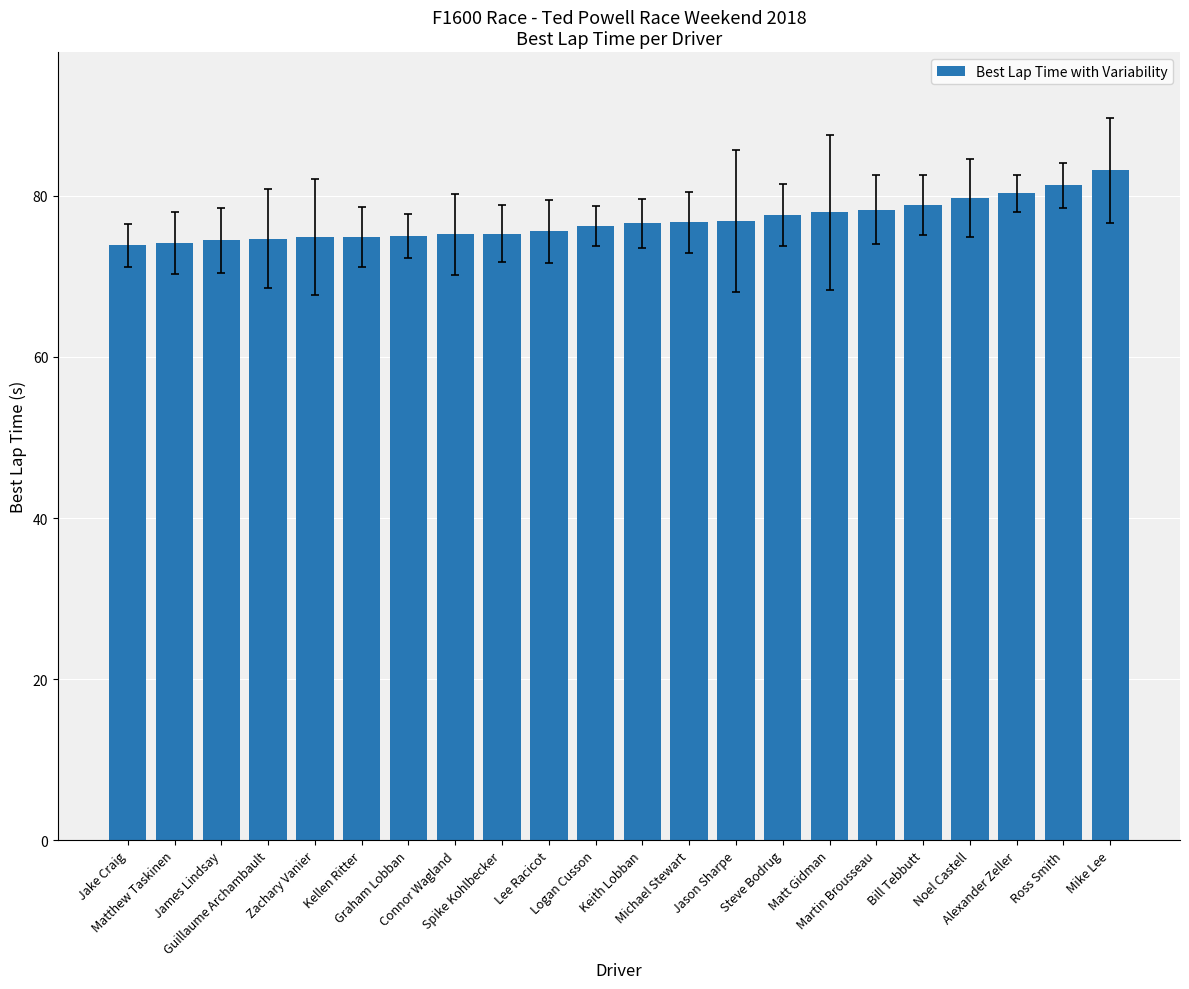

What is the smallest value displayed?

73.8